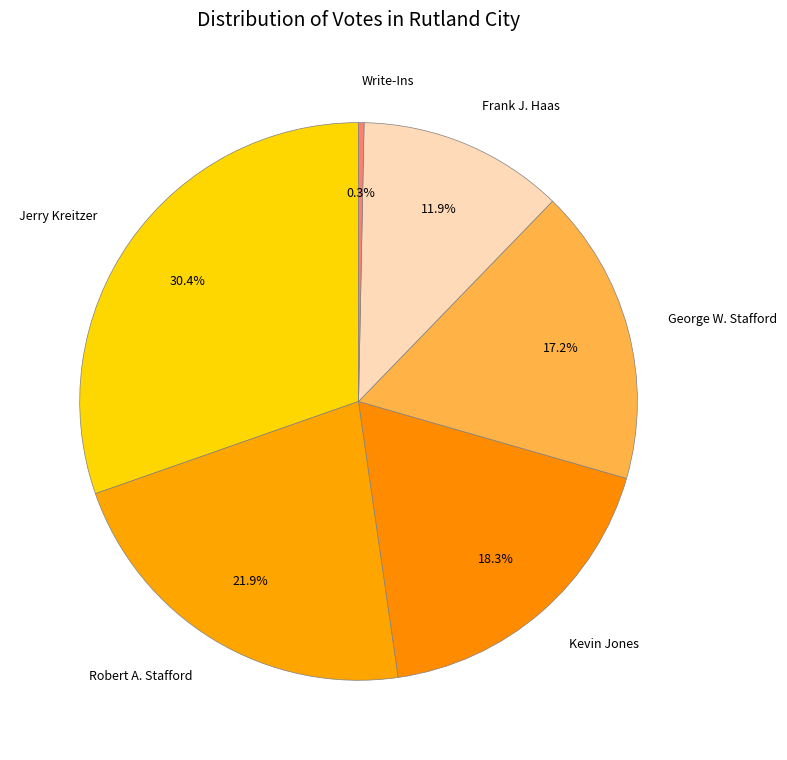

Is it true that Robert A. Stafford is 22% of the pie?

True